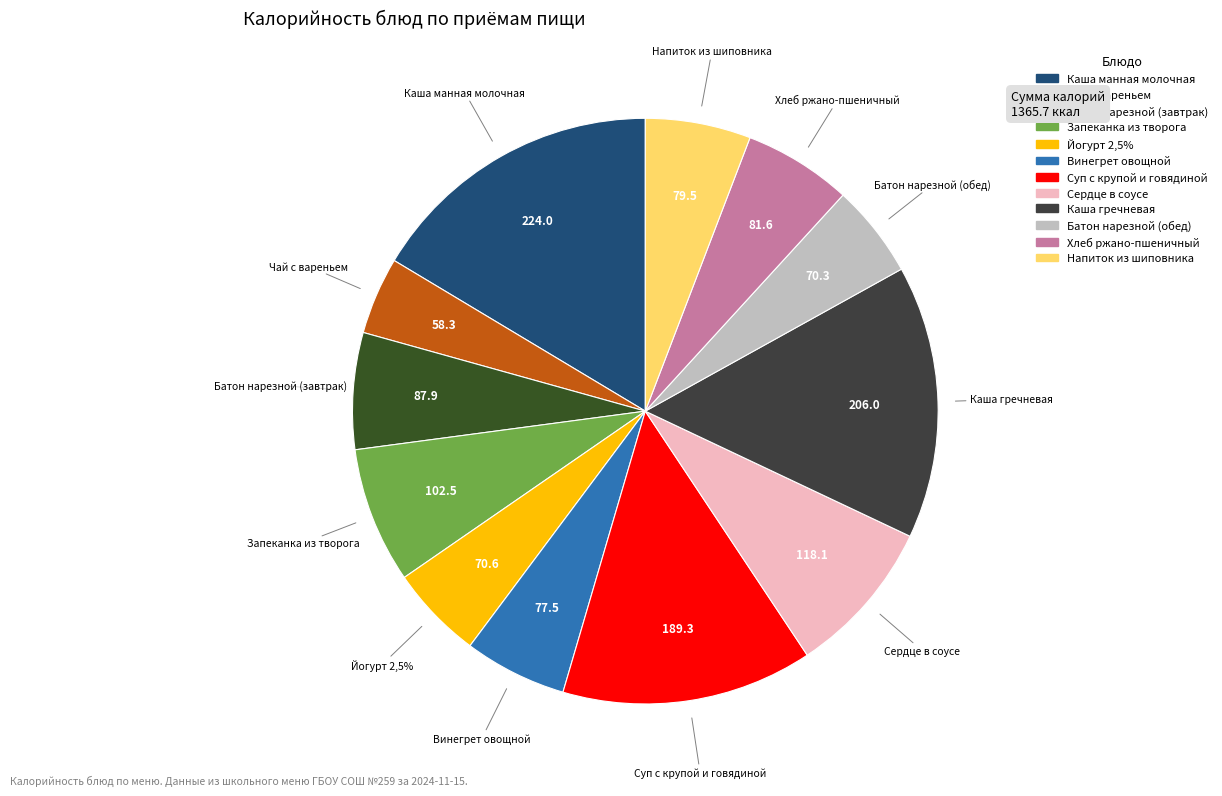

To the nearest percent, what is the combined percentage of Напиток из шиповника and Йогурт 2,5%?

11%